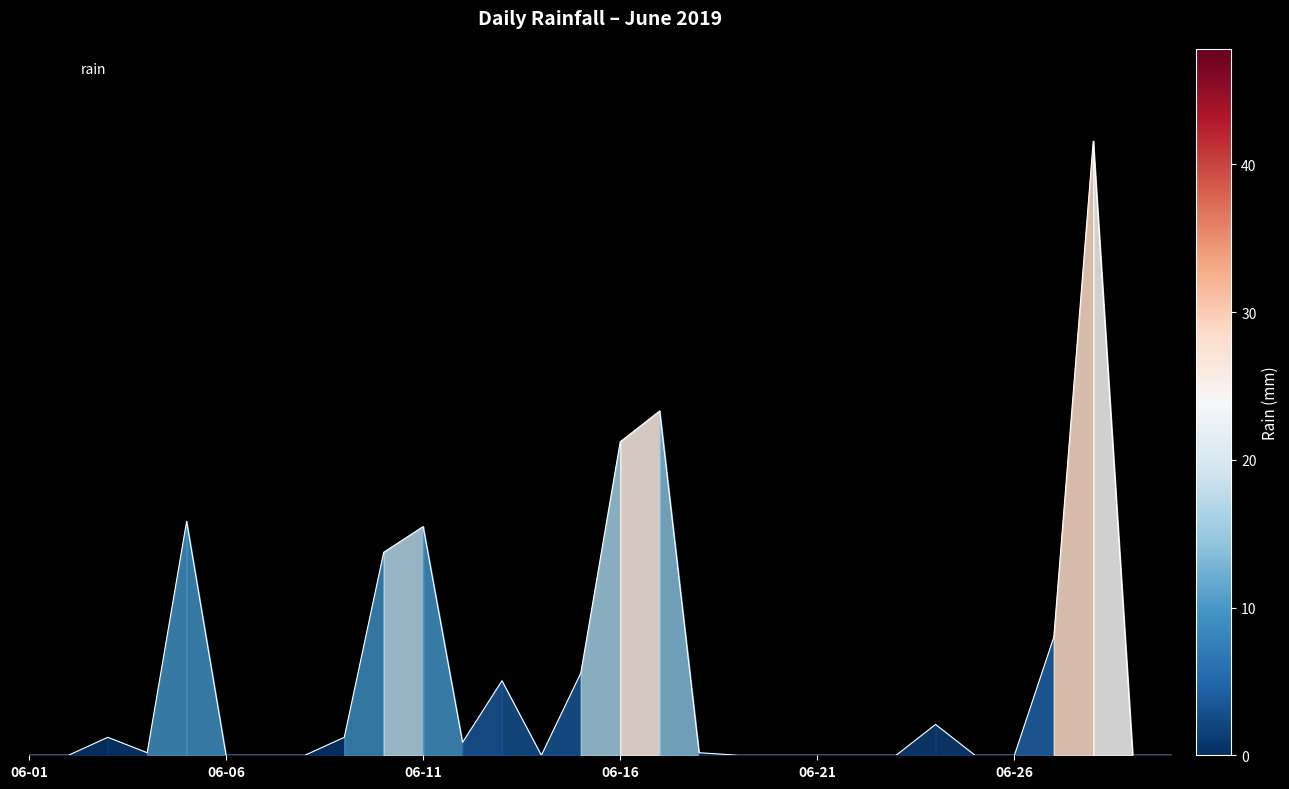

Does the chart display data point markers on the line(s)?

No